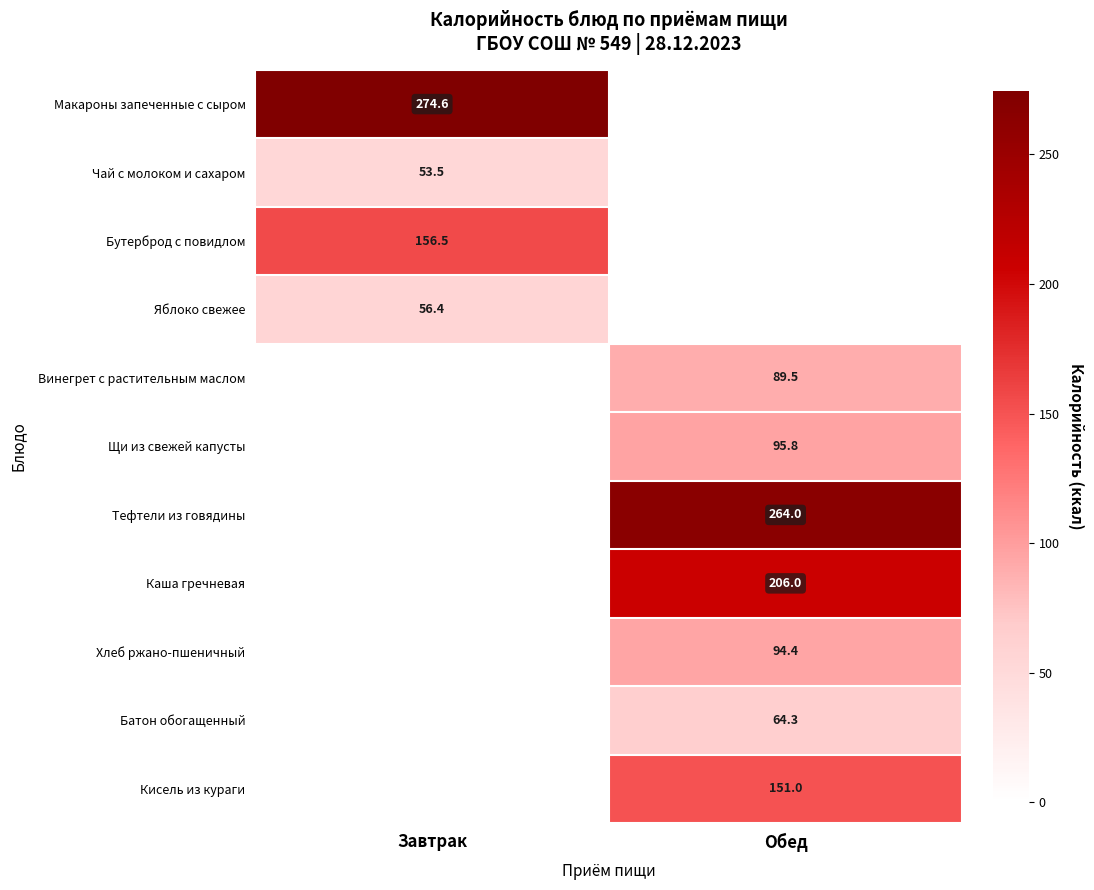

Is the value of Бутерброд с повидлом at Завтрак greater than the value of Чай с молоком и сахаром at Завтрак?

Yes